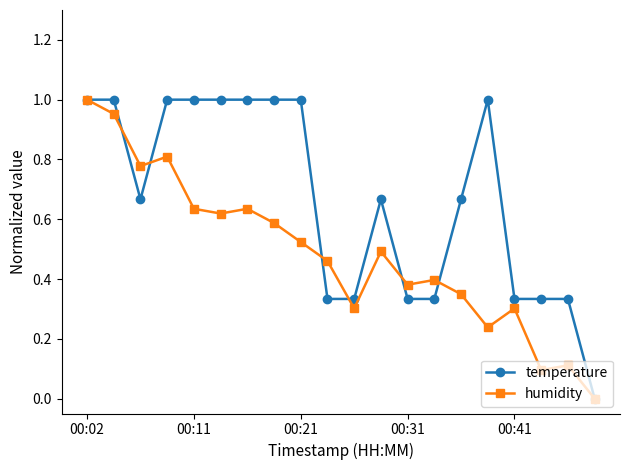

Which series has the largest total across all categories?

temperature